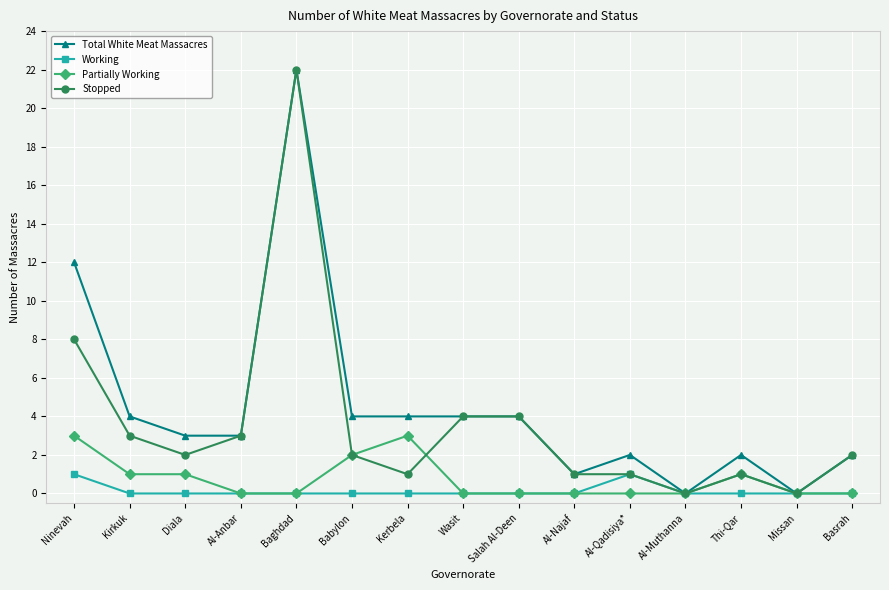

Rank the series at Diala from highest to lowest value.

Total White Meat Massacres, Stopped, Partially Working, Working